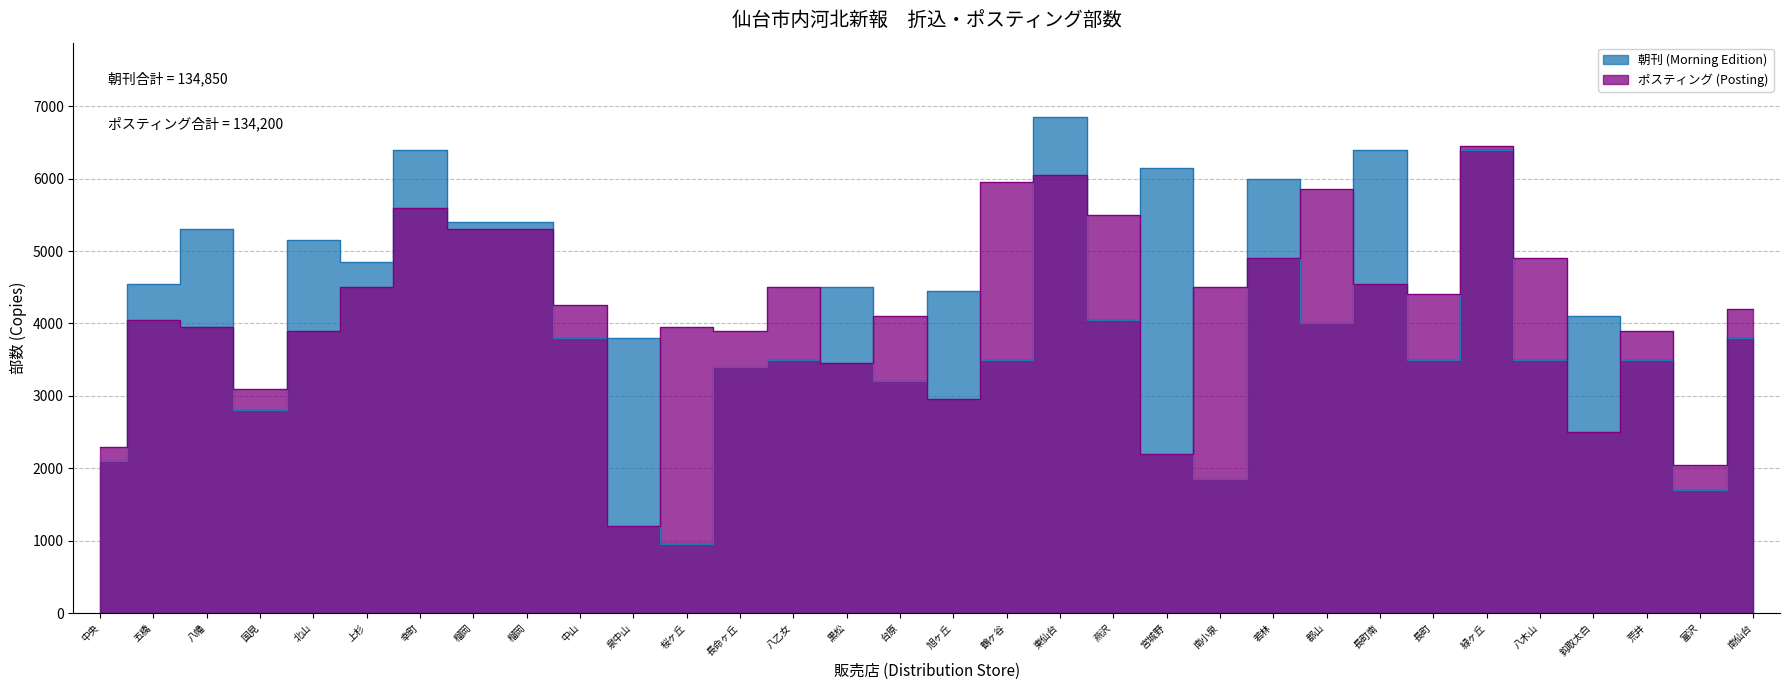

Which series ends up on top after the final intersection of ポスティング (Posting) and 朝刊 (Morning Edition)?

ポスティング (Posting)